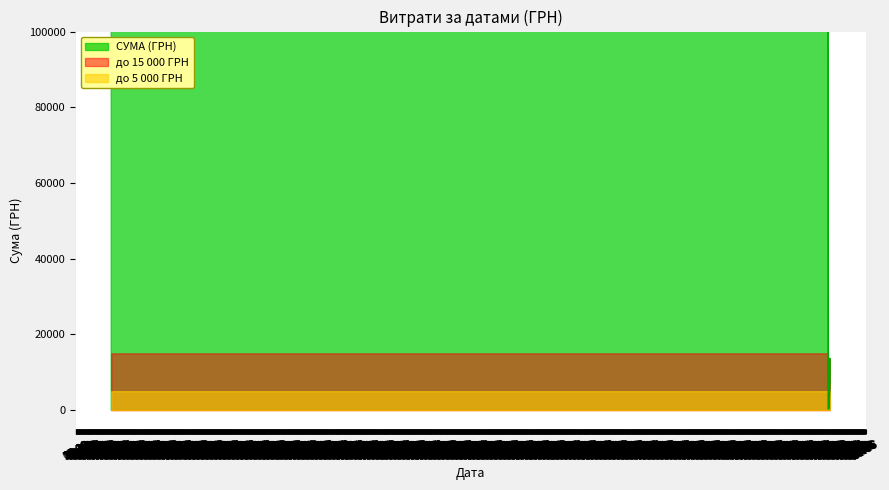

What is the sum of all values?

310457.1